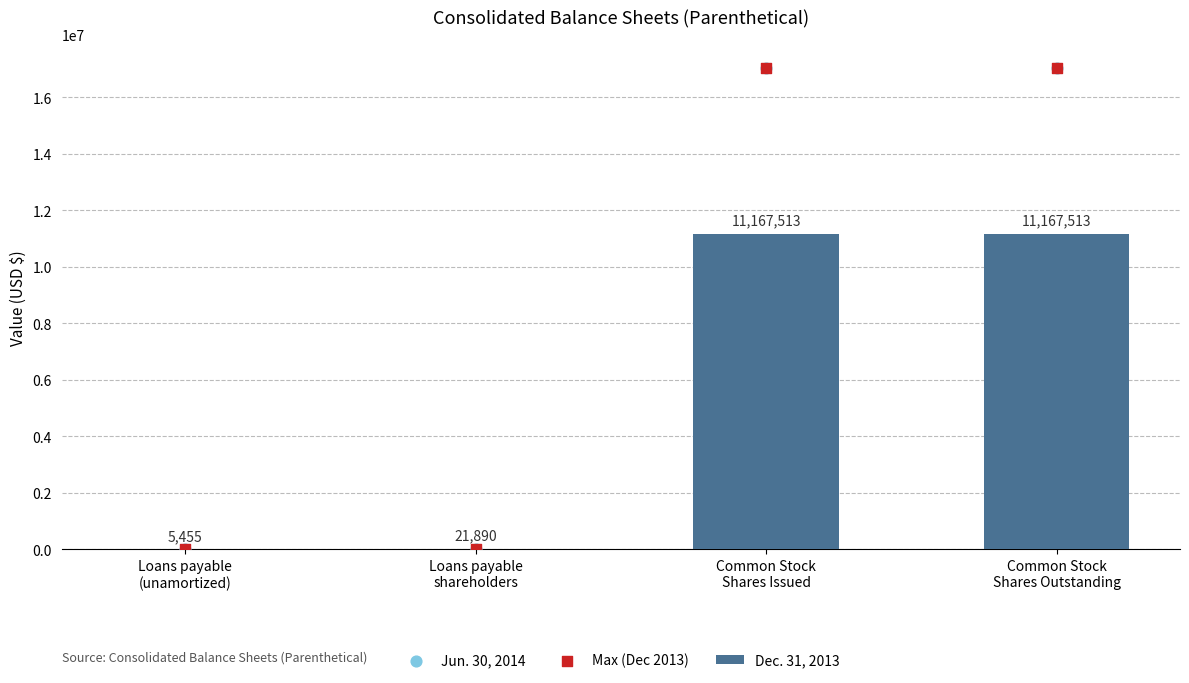

What is the total value across all series at Common Stock
Shares Issued?

45234461